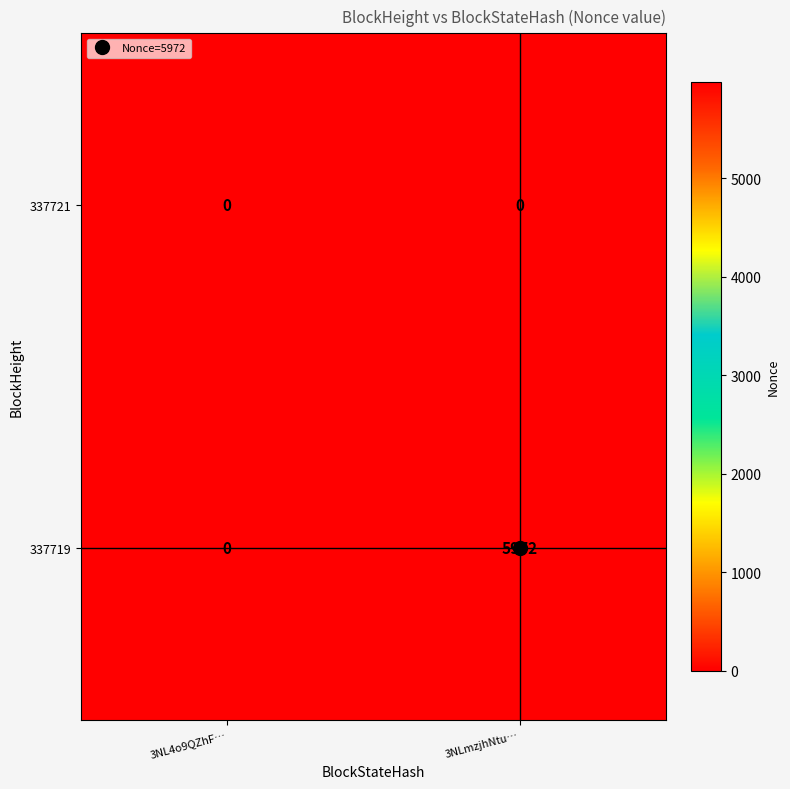

Rank the series by their average value, from highest to lowest.

337719, 337721